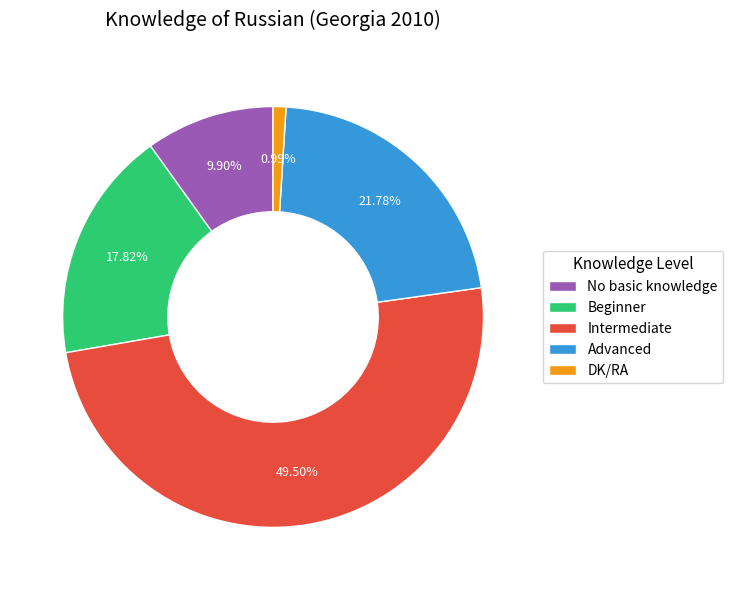

How many segments does this pie chart have?

5